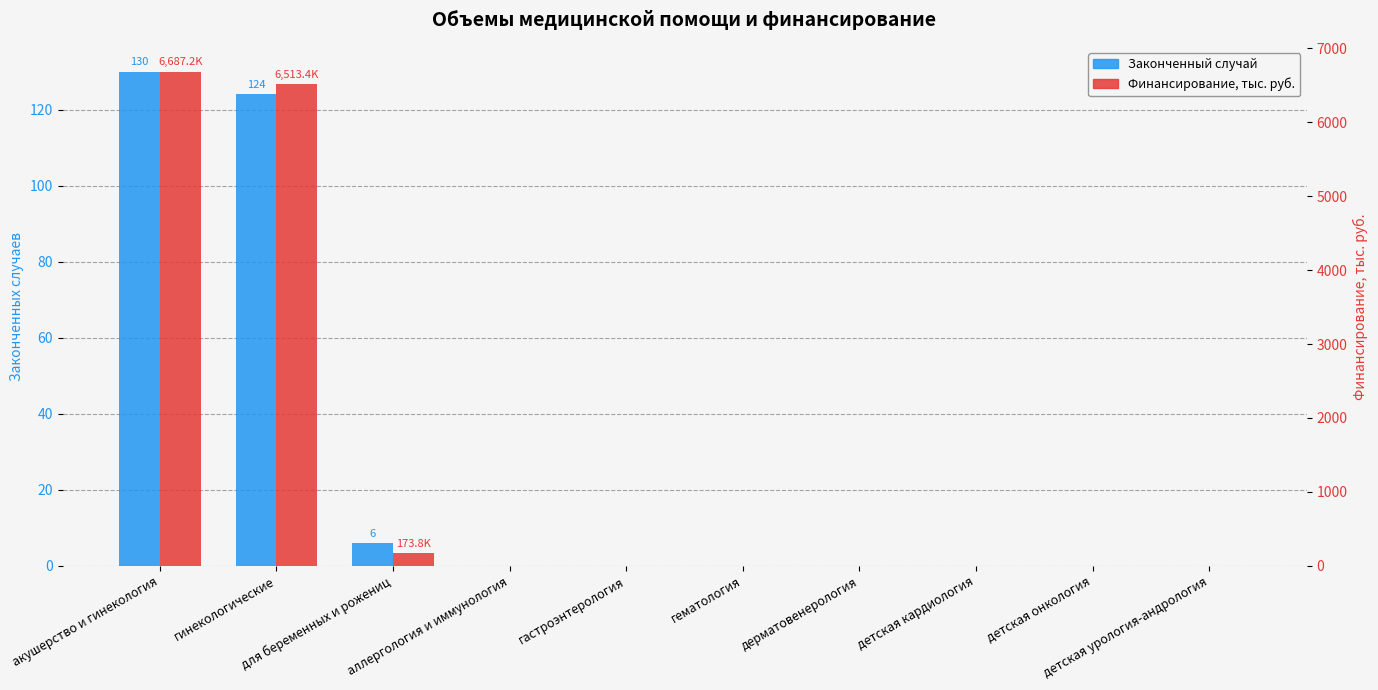

Which series has the largest total across all categories?

Финансирование, тыс. руб.